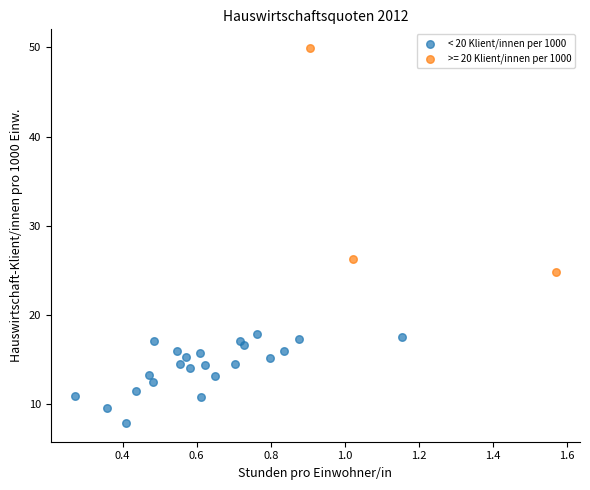

Which series contains the lowest Y value?

< 20 Klient/innen per 1000